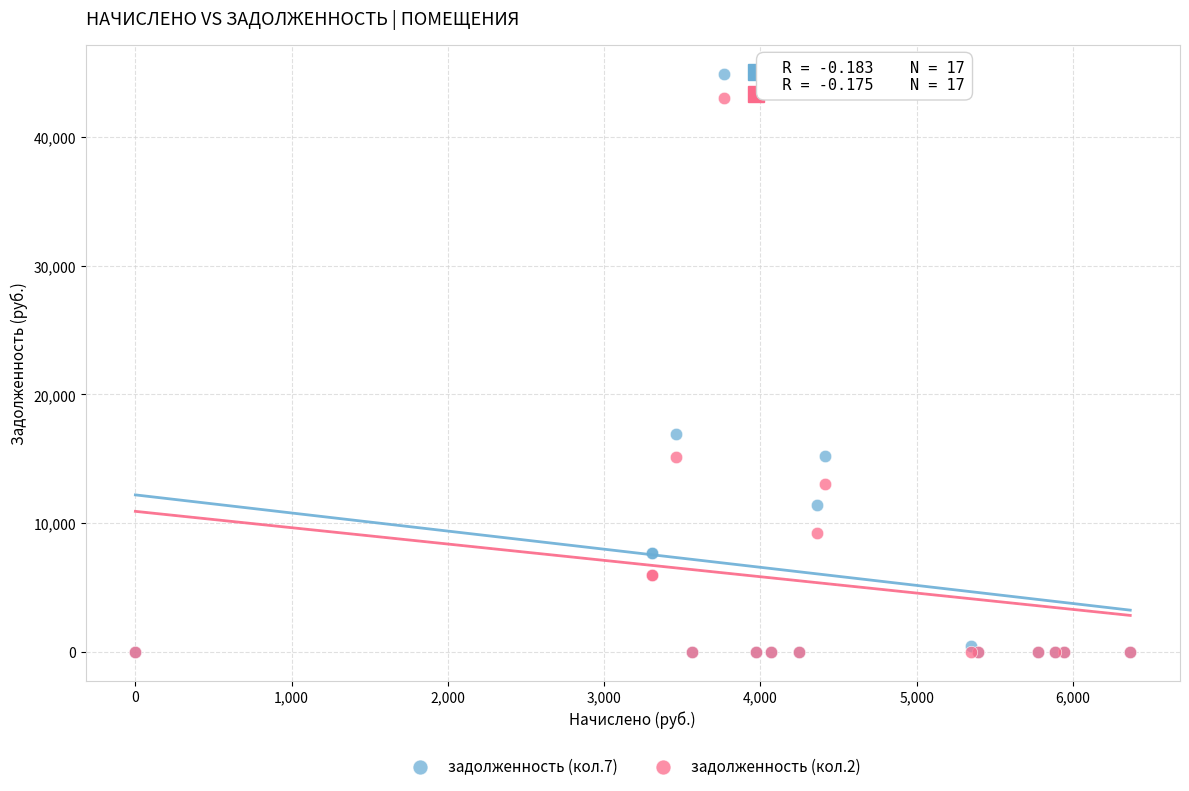

Which series has the largest Y range (max minus min)?

задолженность (кол.7)